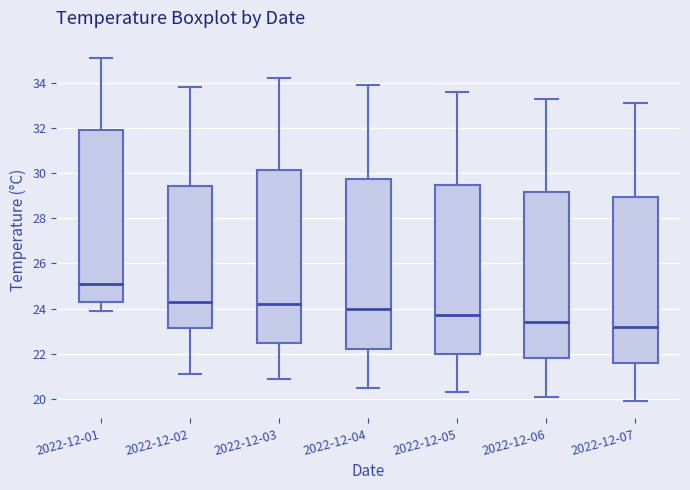

Where is the upper edge of the box for 2022-12-07 on the y-axis? The values are not printed on the chart, so give them approximately, as read against the axis.

29.0